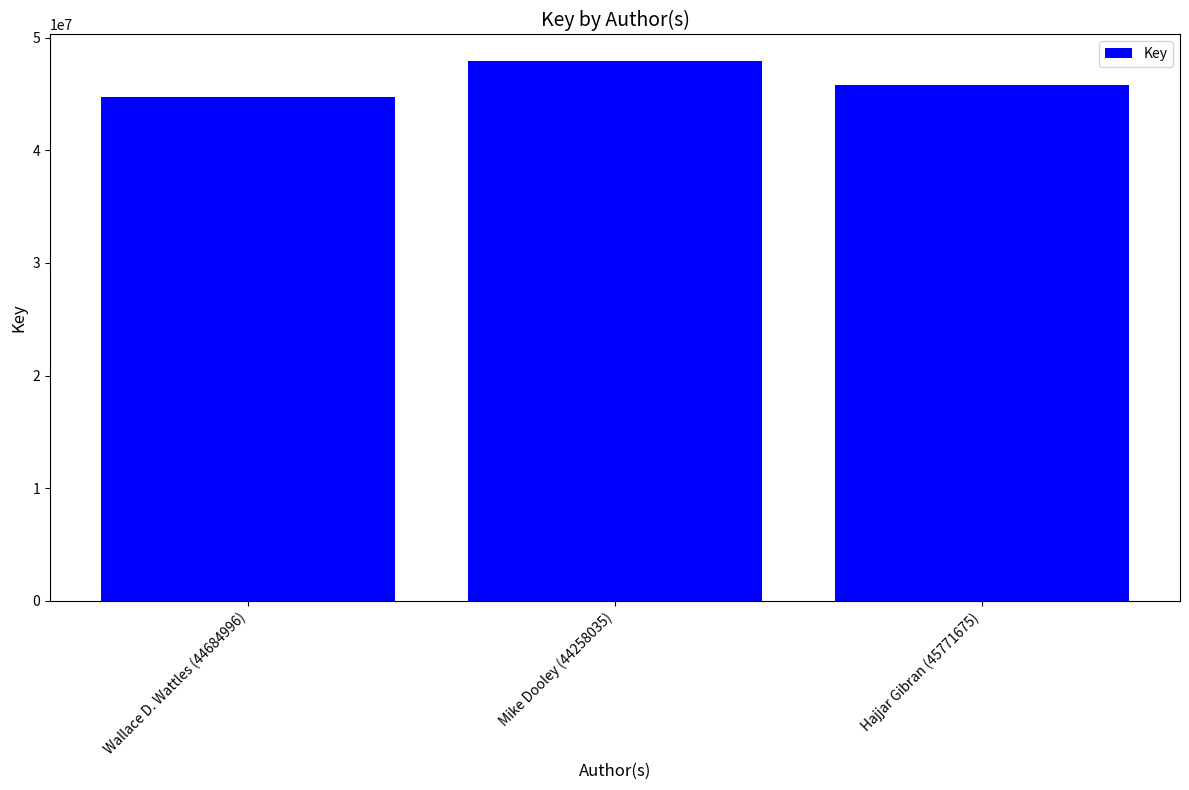

What is the maximum value shown in the chart?

47874348